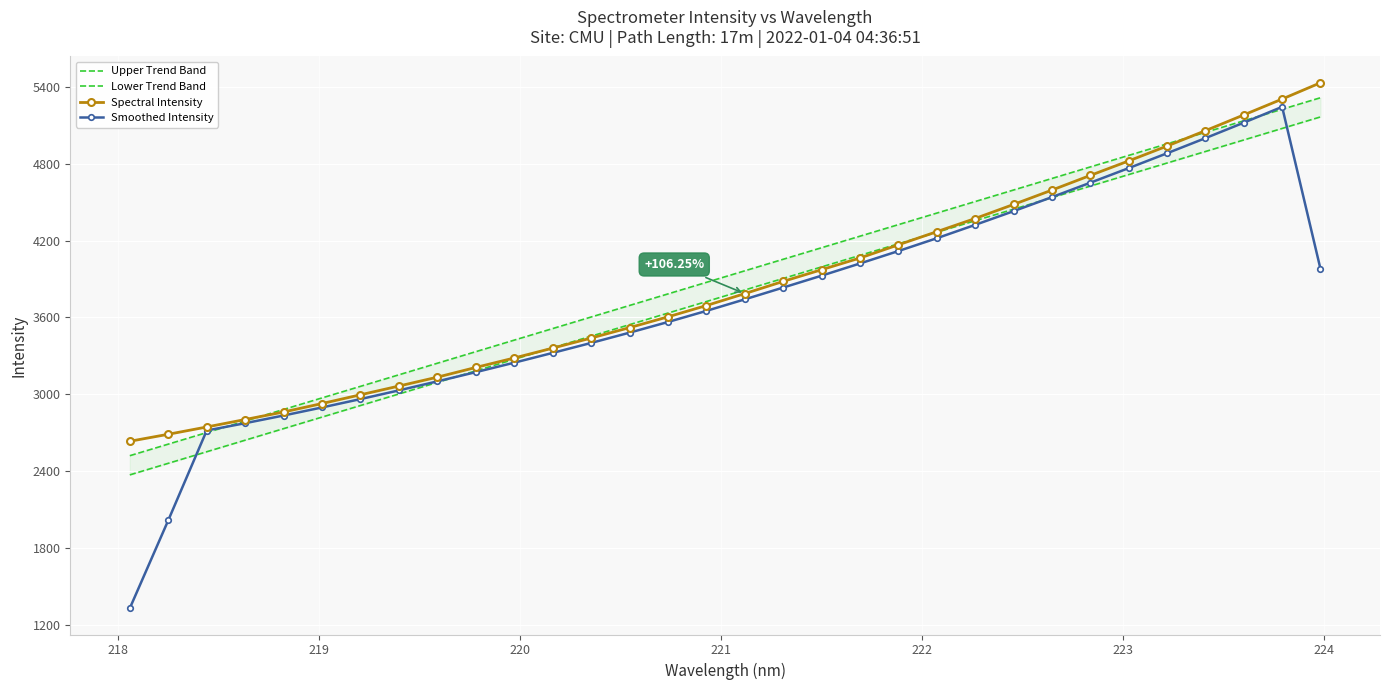

How many values in the Smoothed Intensity series exceed 3740?

16